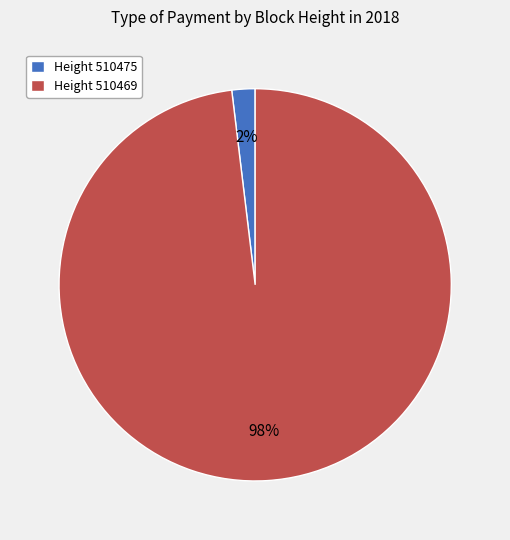

Rank the categories by value from lowest to highest.

Height 510475, Height 510469